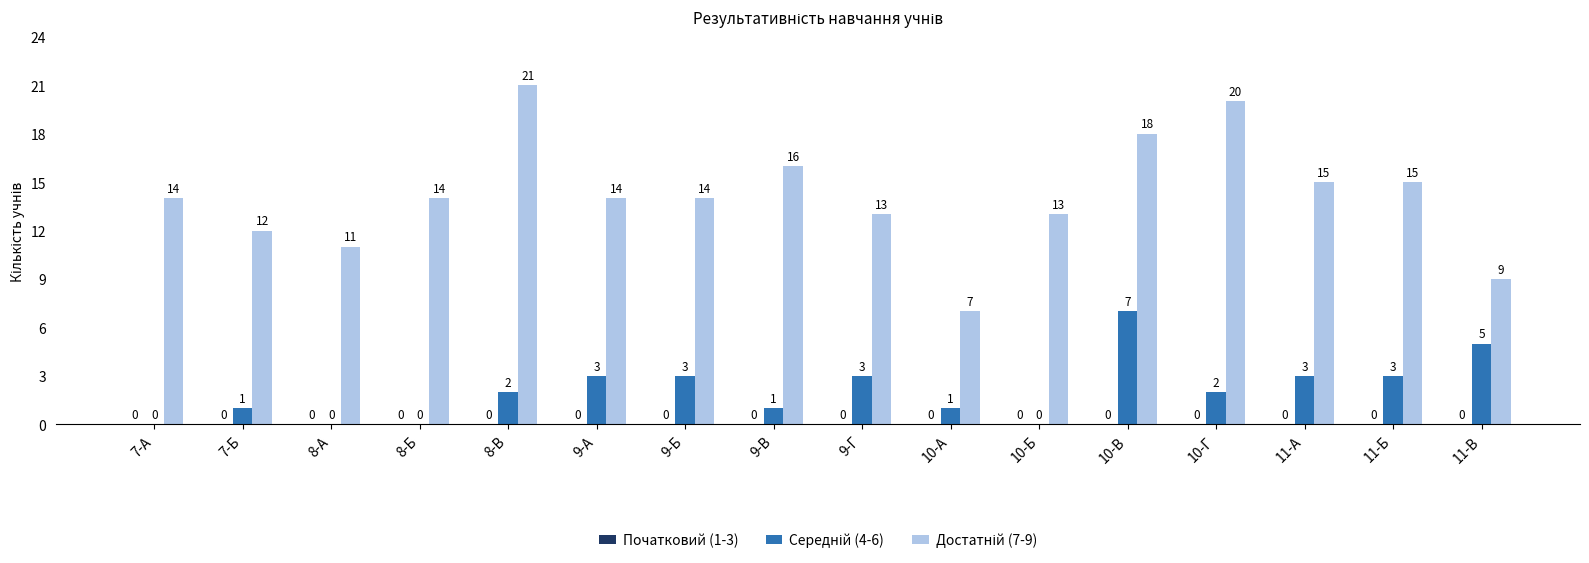

At which category is the sum across all series the highest?

10-В